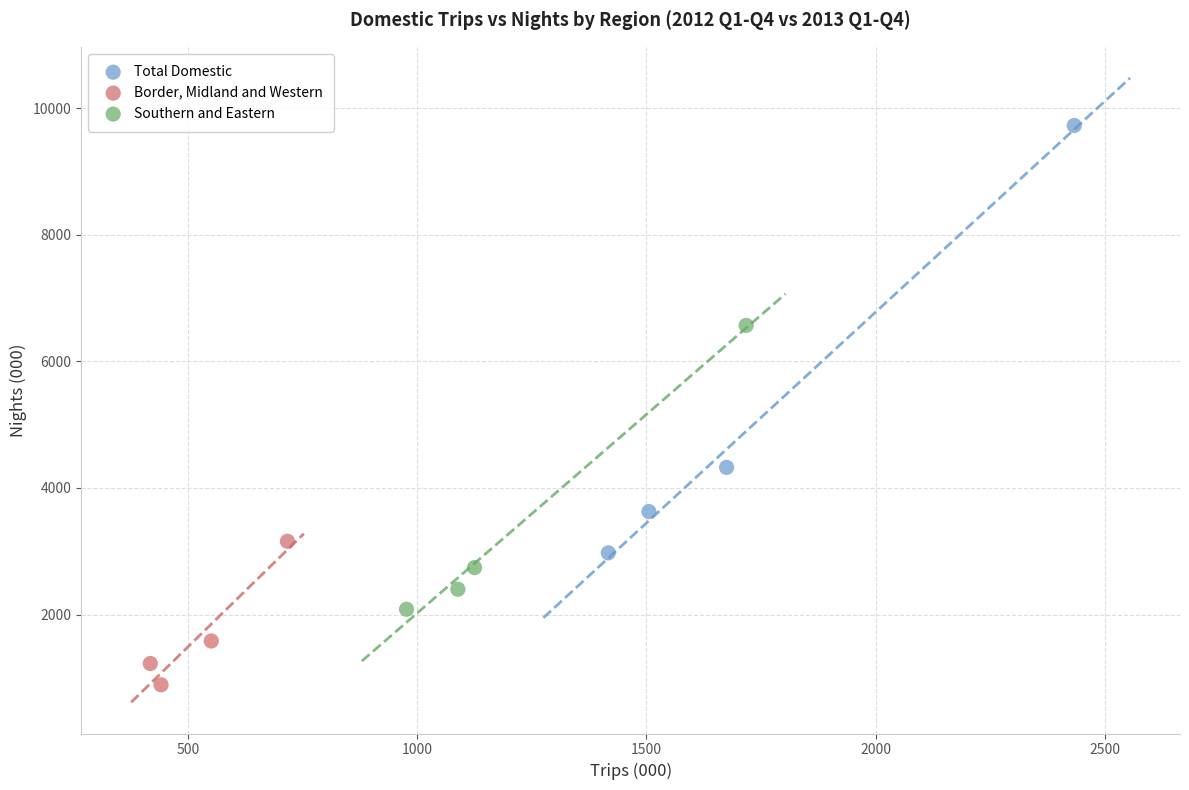

Which series has the largest Y range (max minus min)?

Total Domestic